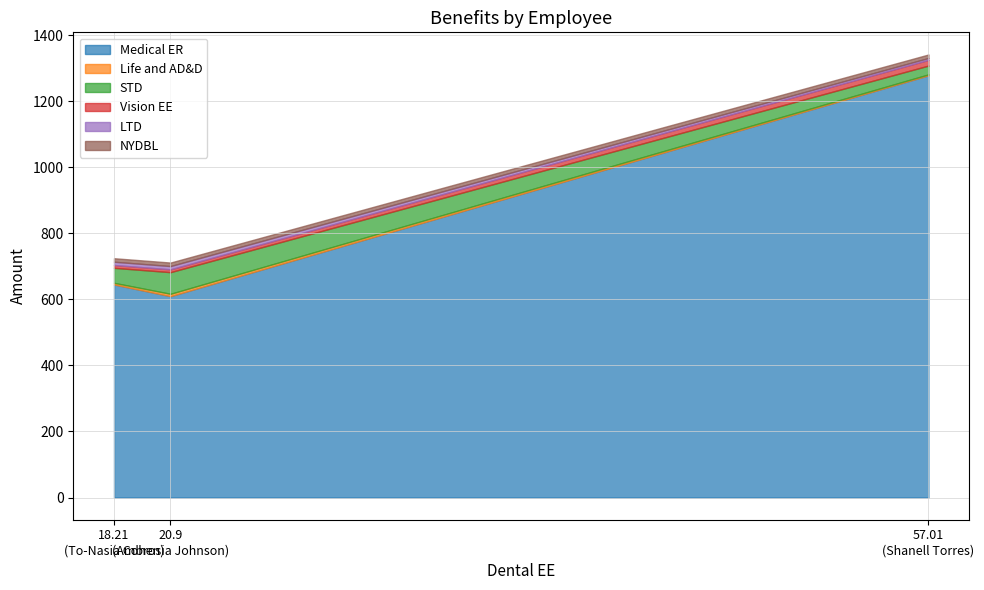

What is the minimum value shown in the chart?

2.9